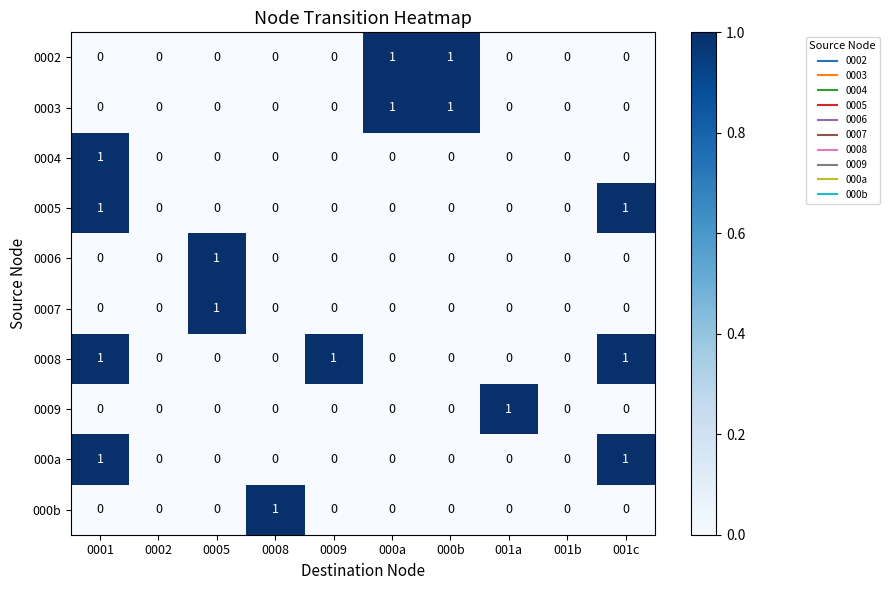

Which series has the largest total across all categories?

0008